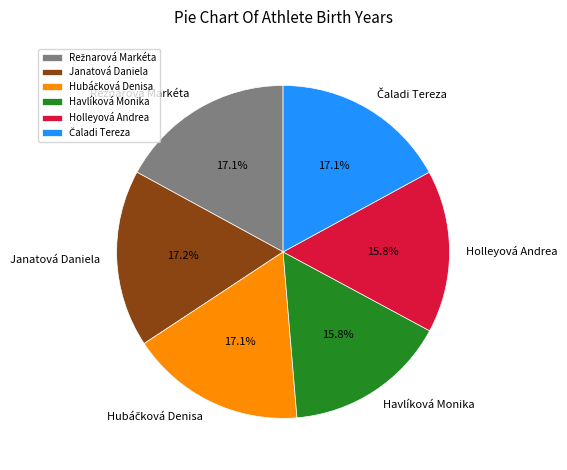

Is it true that Havlíková Monika is 16% of the pie?

True